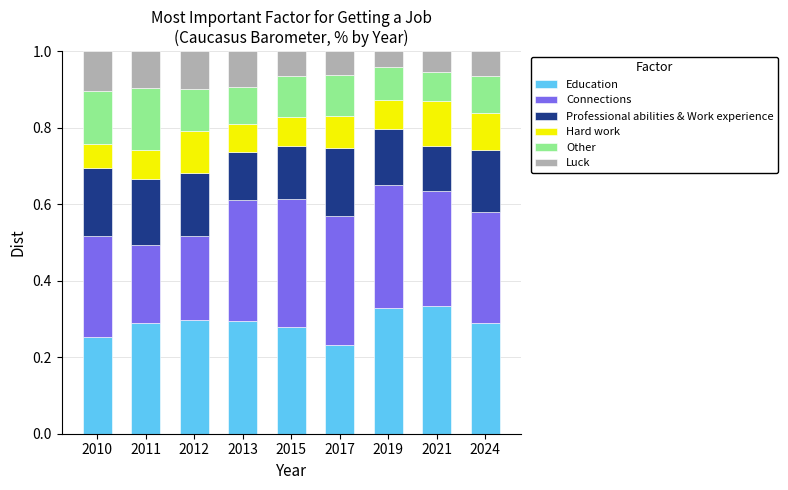

At which label does Education reach its minimum?

2017